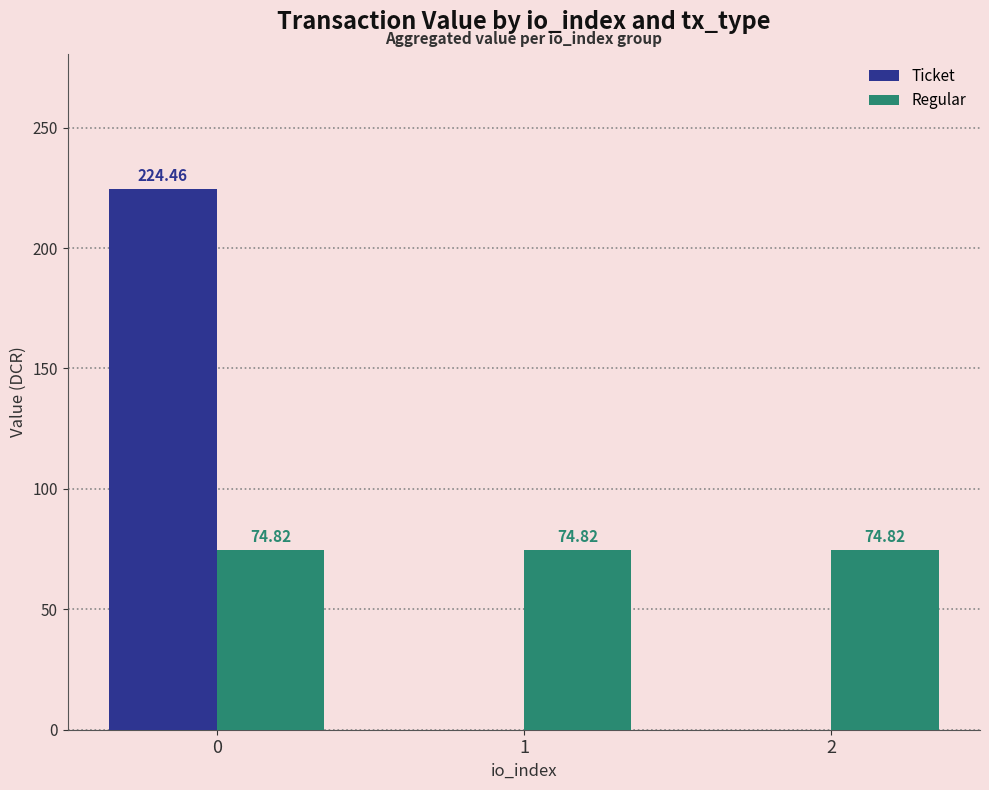

What is the sum of the Regular values at 1 and 0?

149.6